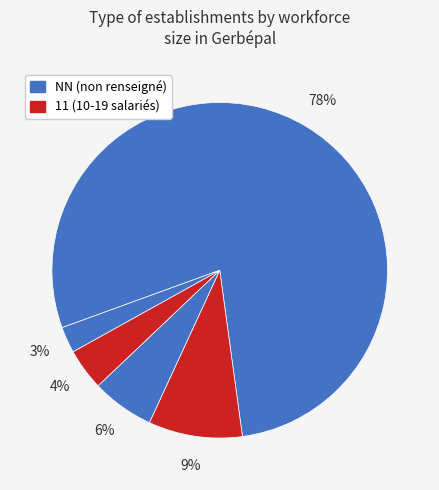

How many slices are in this pie chart?

5